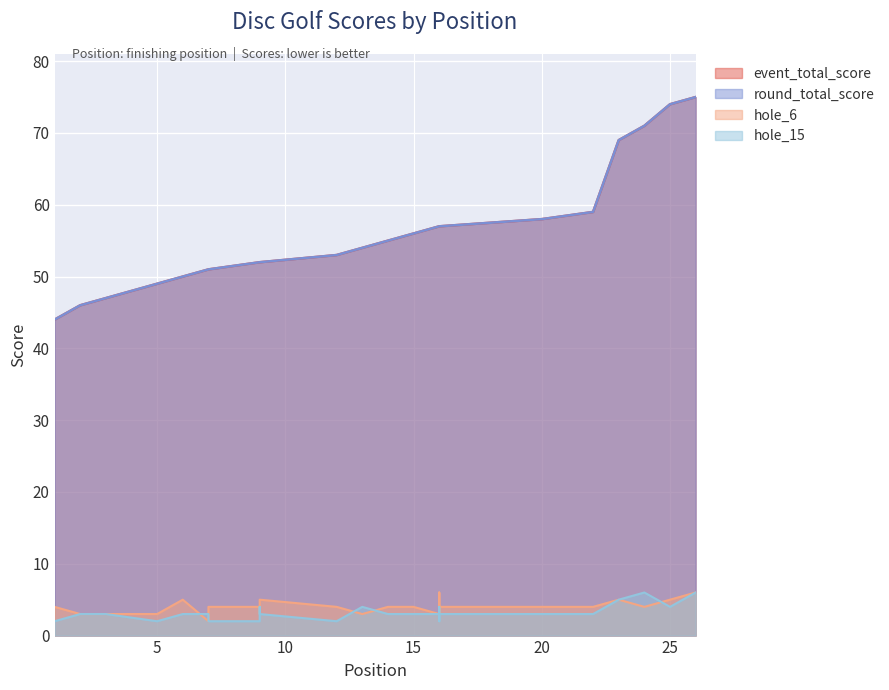

Where does the hole_6 series first go above 4?

6